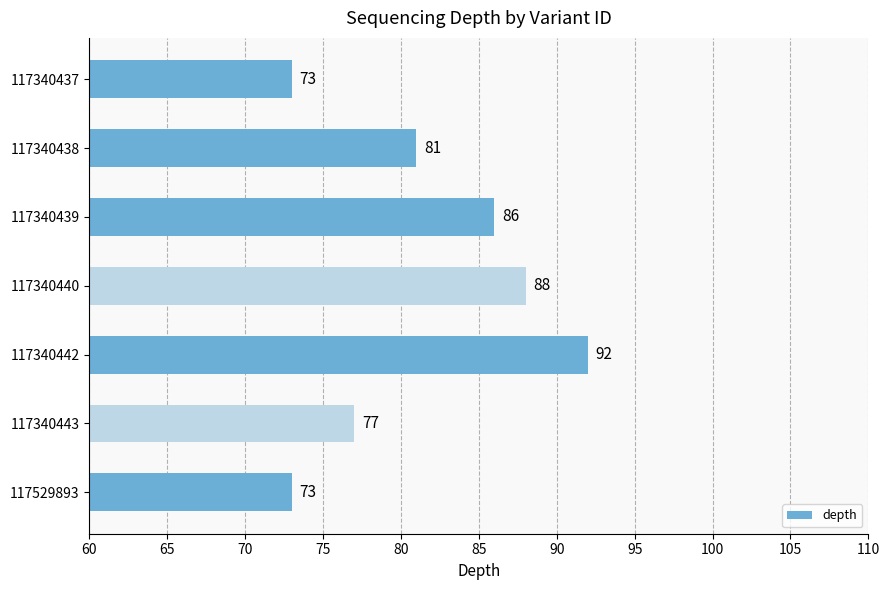

Count the values in the range 73 to 88.

6